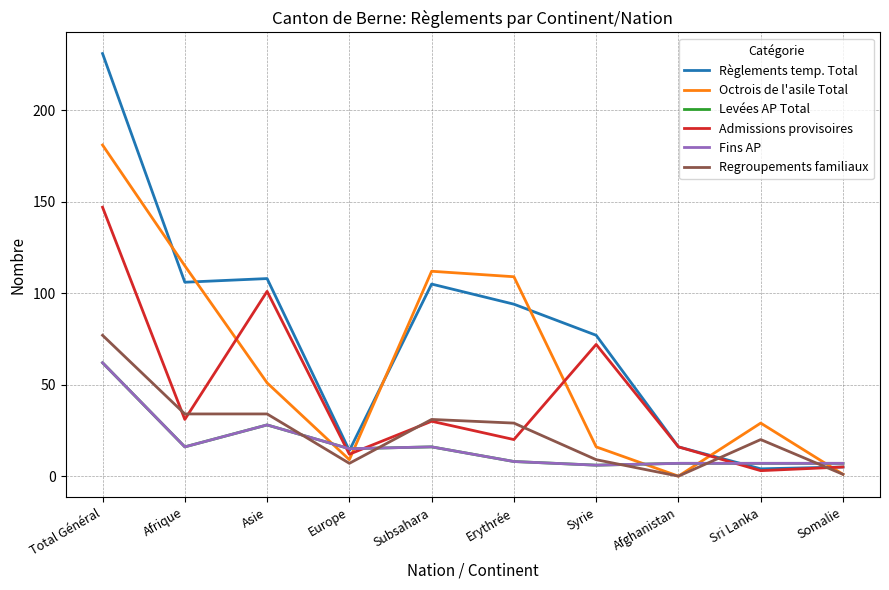

What value does the Levées AP Total series have at Afrique, to the nearest 10?

20